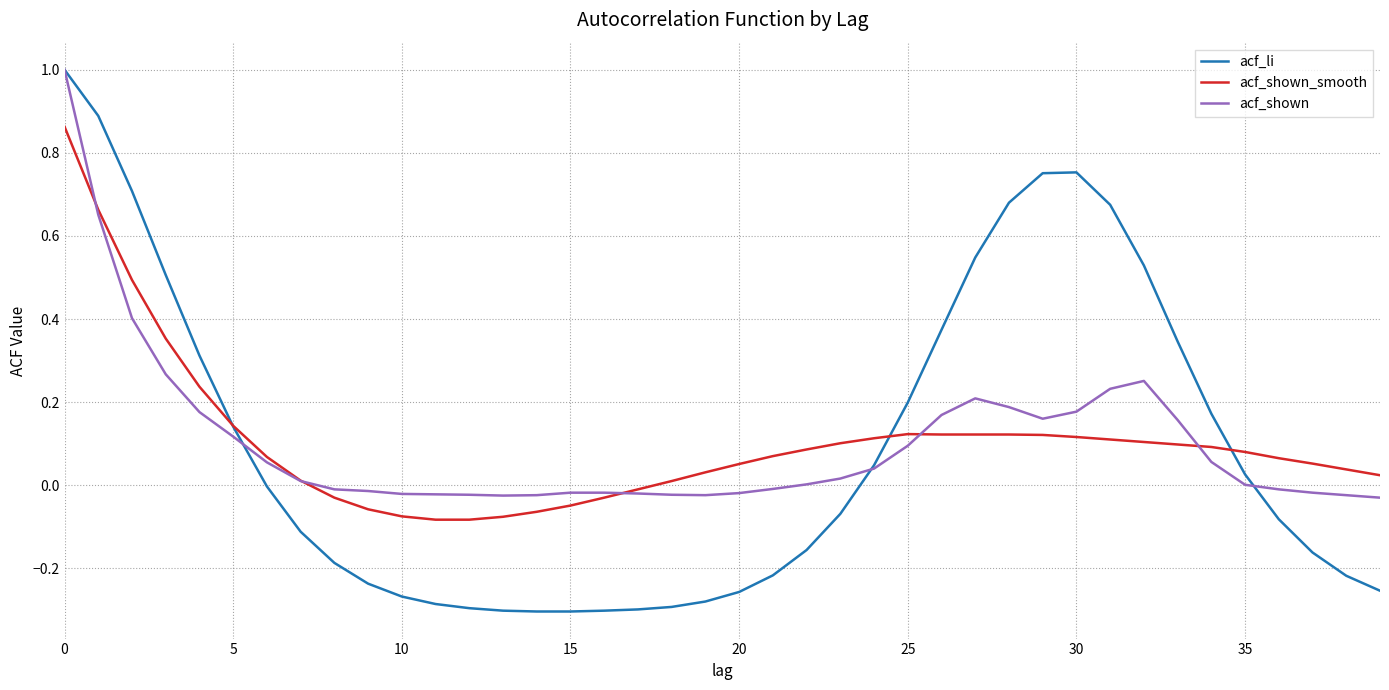

Which series has the largest range (max minus min)?

acf_li